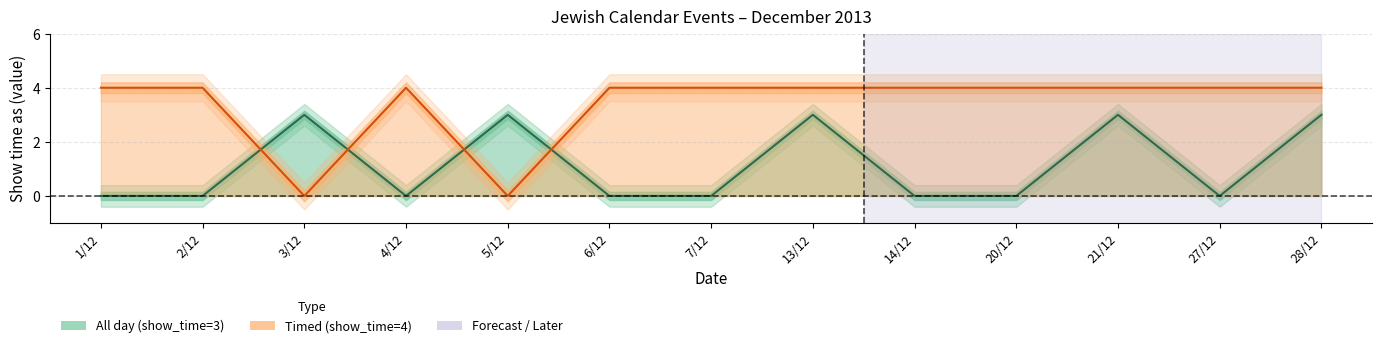

What is the value of the Timed (show_time=4) point at the 9th from the left?

4